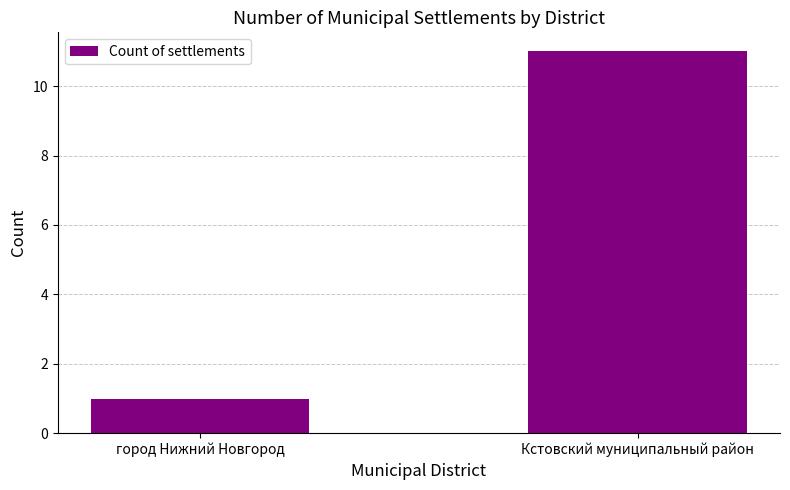

What position from the left is Кстовский муниципальный район?

2